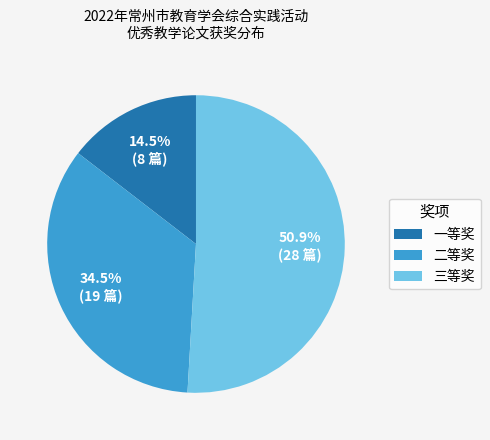

Which slice is the largest?

三等奖